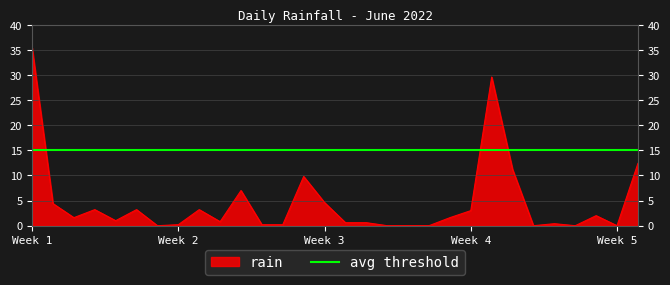

How many values are below 1?

14